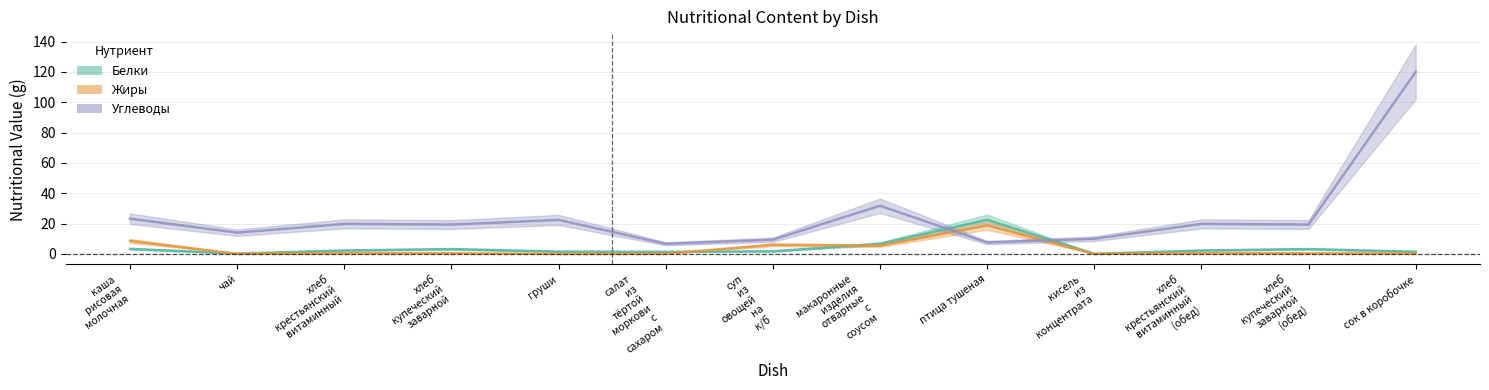

How many values in the Белки series exceed 2?

7